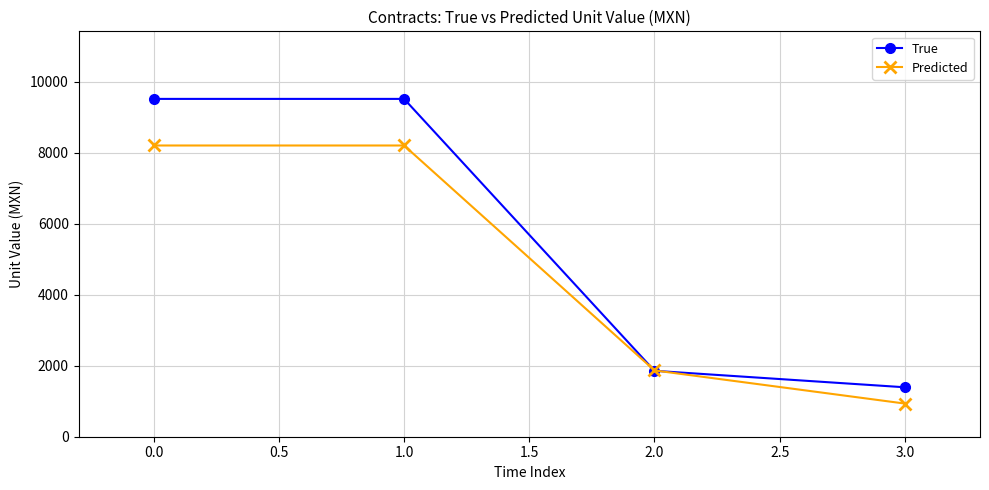

True or false: True has a value of 9512.0 at 0.0.

True